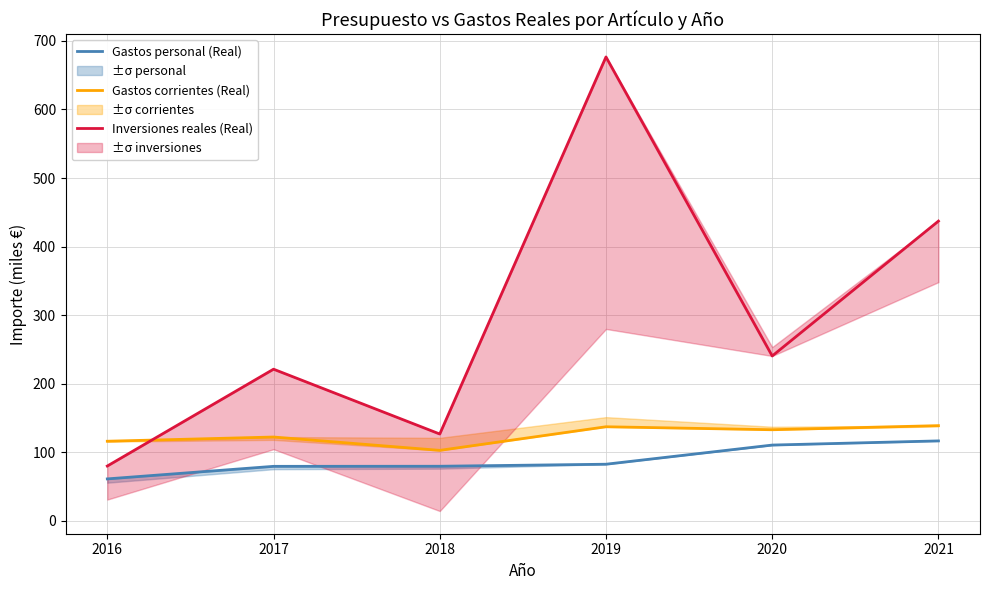

What is the total value across all series at 2019?

896.7